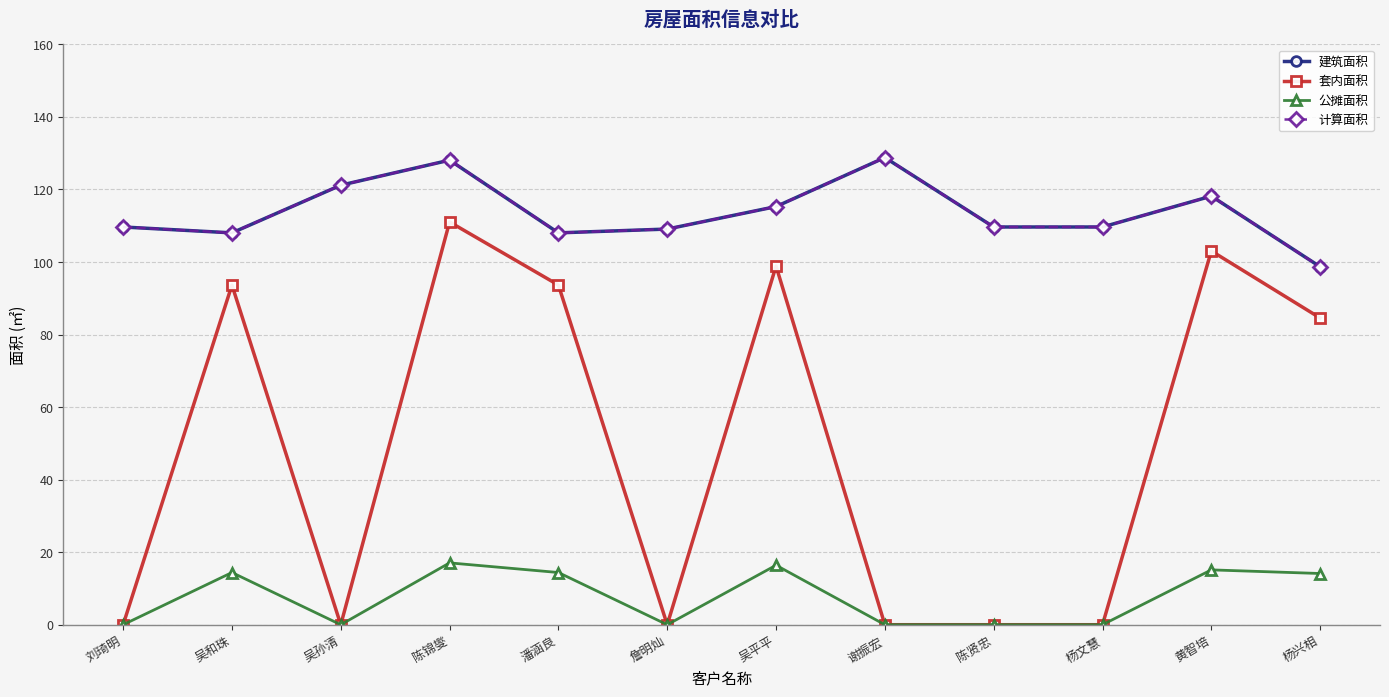

What is the total value across all series at 陈锦燮?

384.3